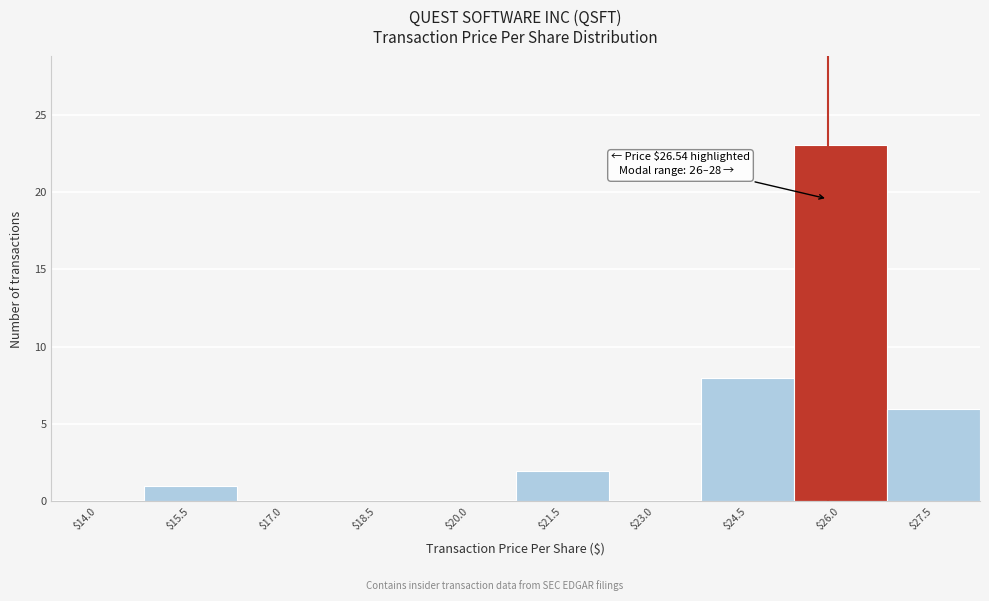

At which category does the chart reach its peak across all series?

$26.0